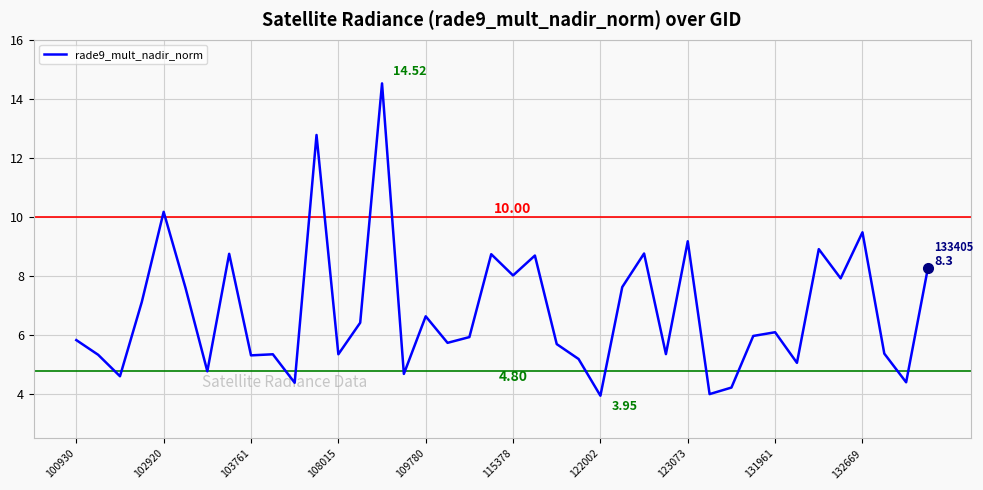

What is the difference between the maximum and minimum values?

10.6